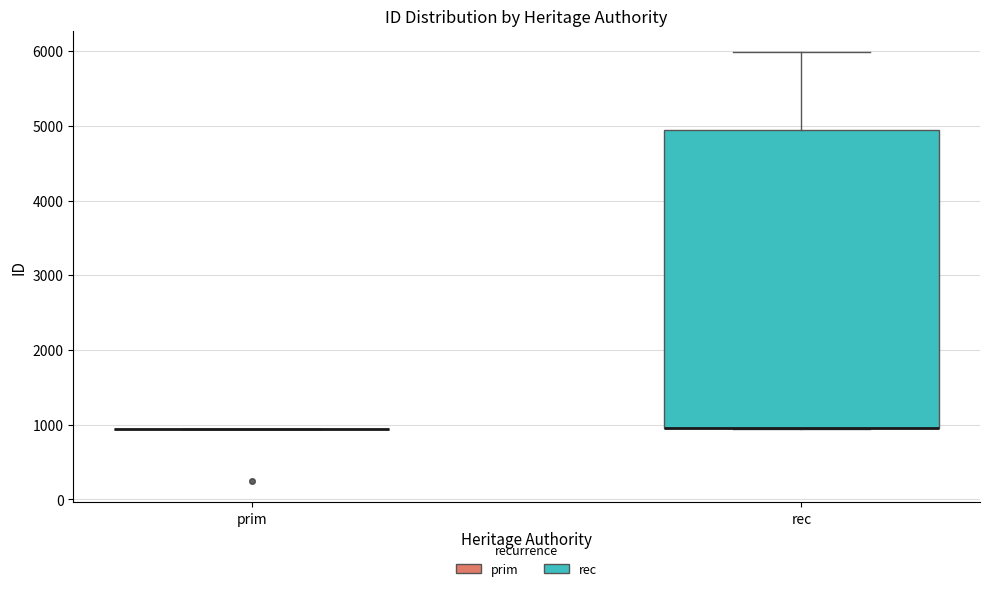

Which box is the tallest, from its lower edge to its upper edge?

rec